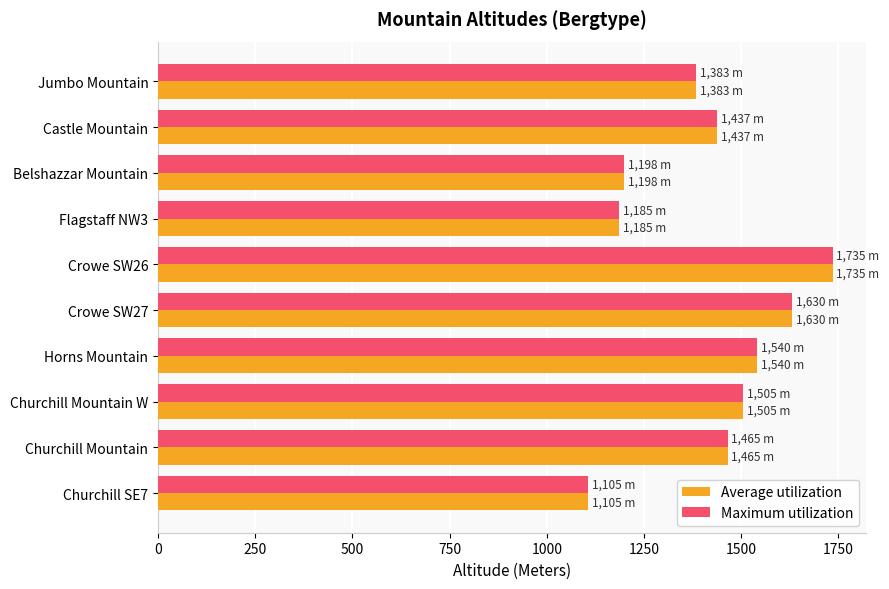

At which label does Average utilization reach its minimum?

Churchill SE7